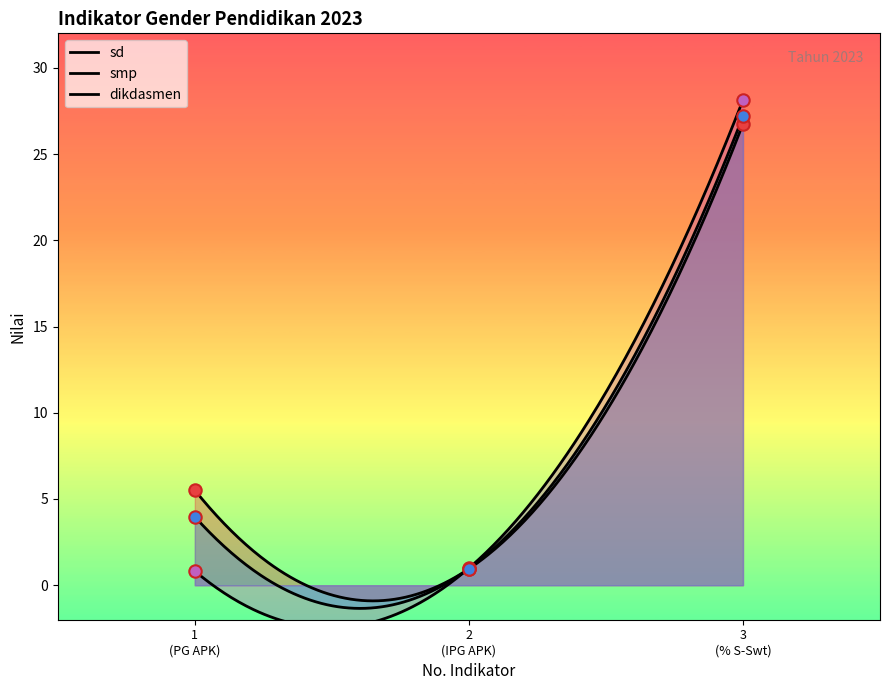

Which series reaches the minimum Y coordinate?

smp